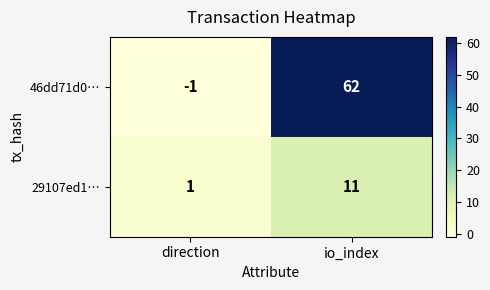

Which category has the lowest value across all series?

direction